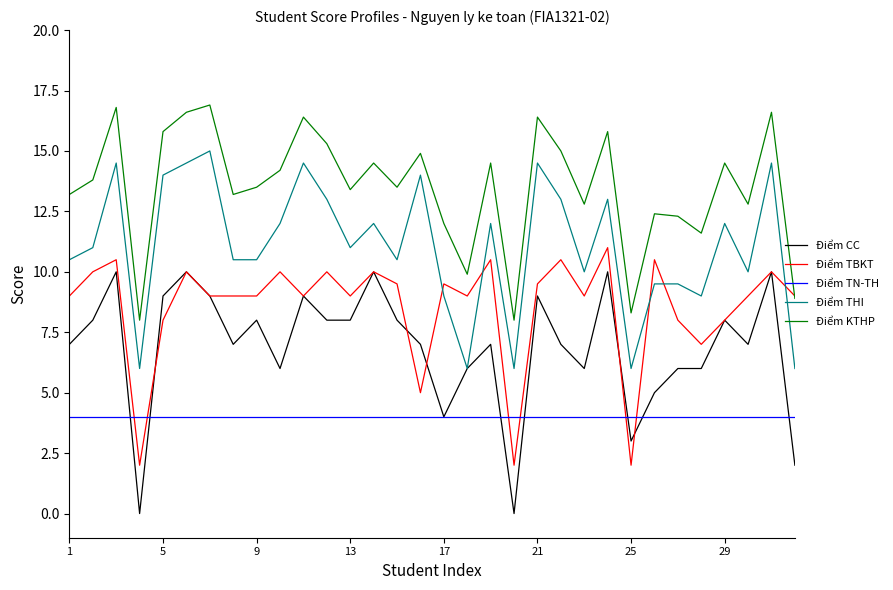

Does the chart display data point markers on the line(s)?

No